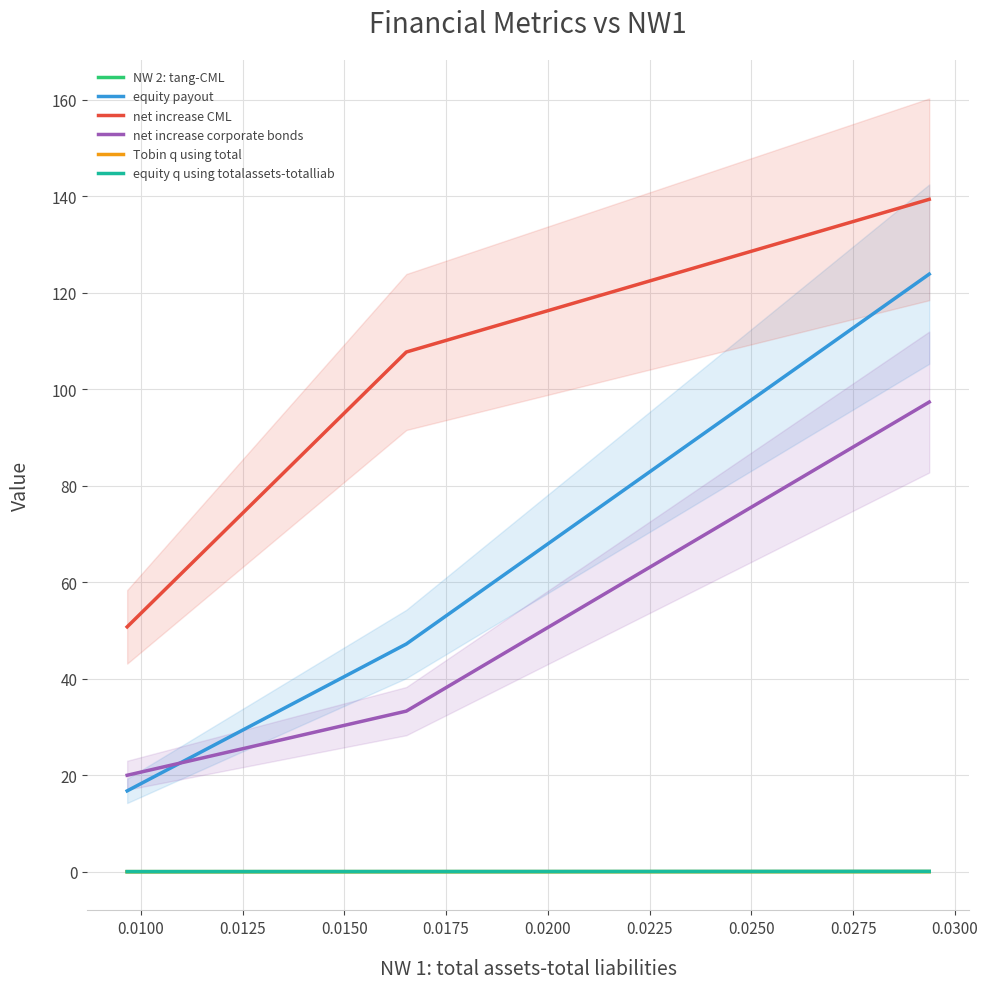

Does the chart have visible grid lines?

Yes